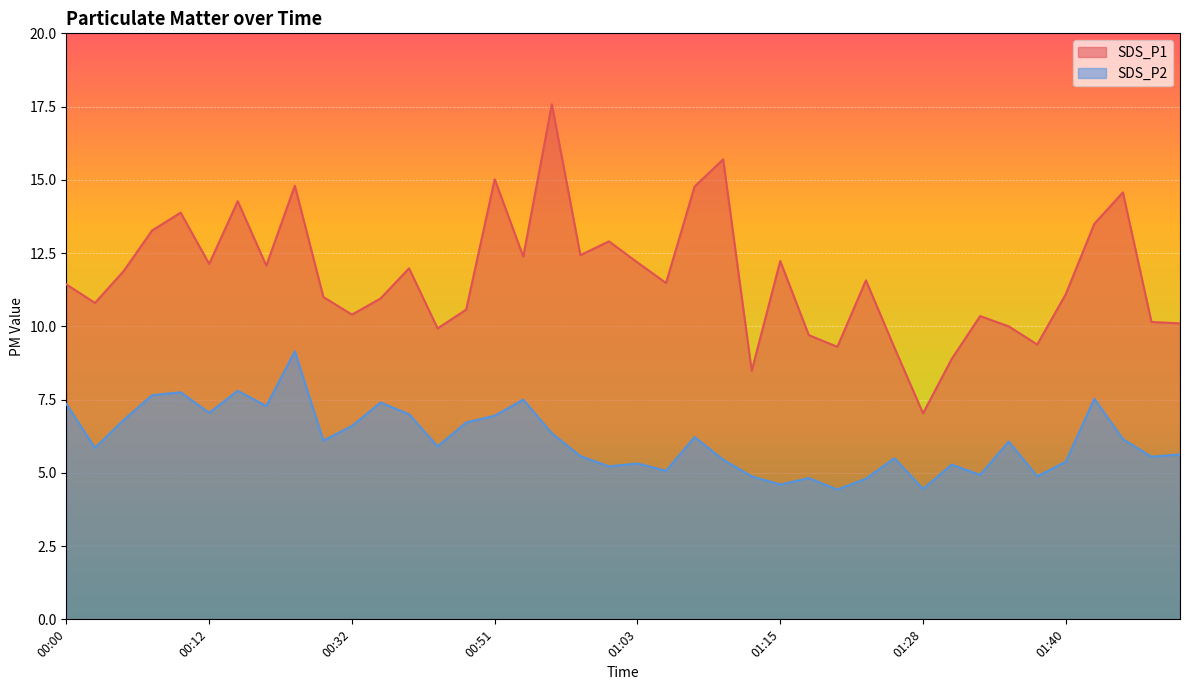

Count the number of data series in this chart.

2